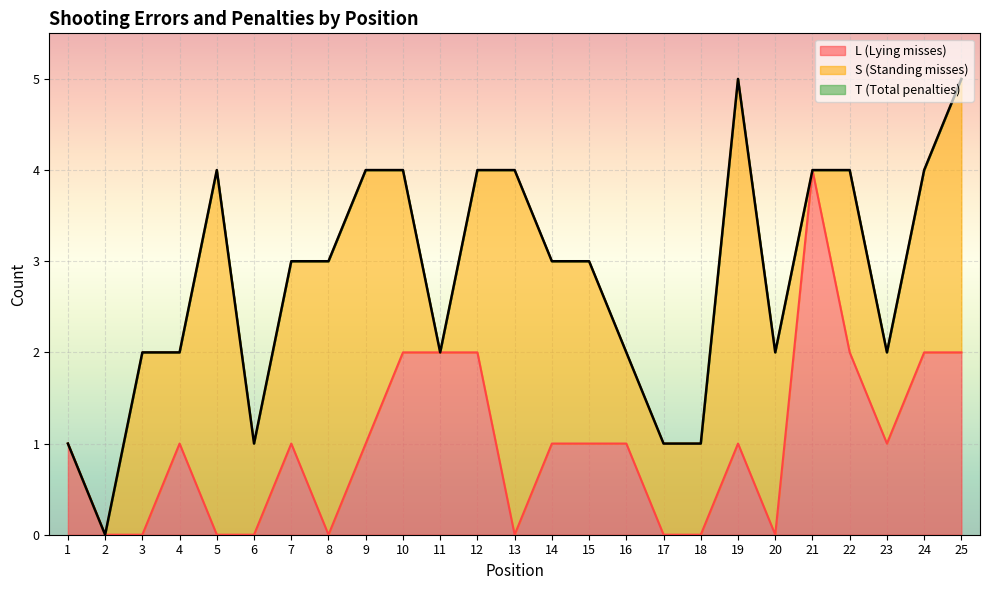

Reading left to right, extract all data points from this chart.

L: 1=1	2=0	3=0	4=1	5=0	6=0	7=1	8=0	9=1	10=2	11=2	12=2	13=0	14=1	15=1	16=1	17=0	18=0	19=1	20=0	21=4	22=2	23=1	24=2	25=2
T: 1=1	2=0	3=2	4=2	5=4	6=1	7=3	8=3	9=4	10=4	11=2	12=4	13=4	14=3	15=3	16=2	17=1	18=1	19=5	20=2	21=4	22=4	23=2	24=4	25=5